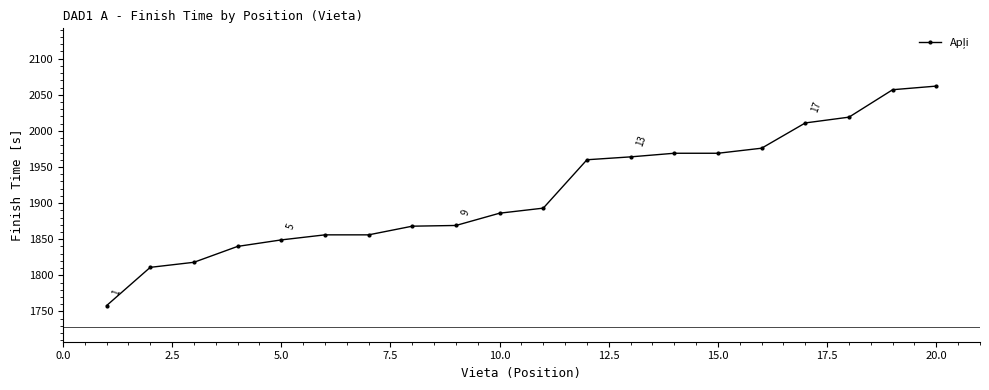

What is the maximum value shown in the chart?

2062